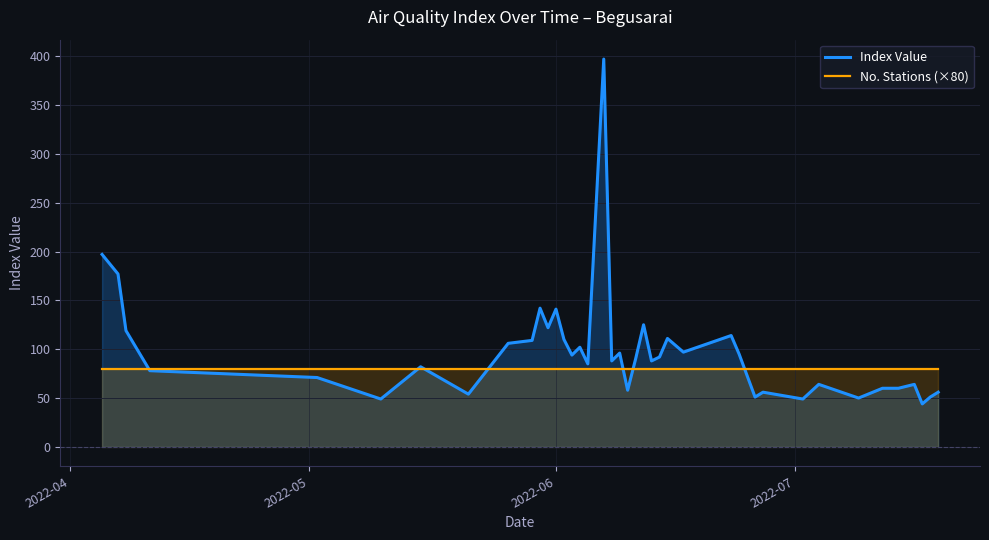

What is the maximum value shown in the chart?

397